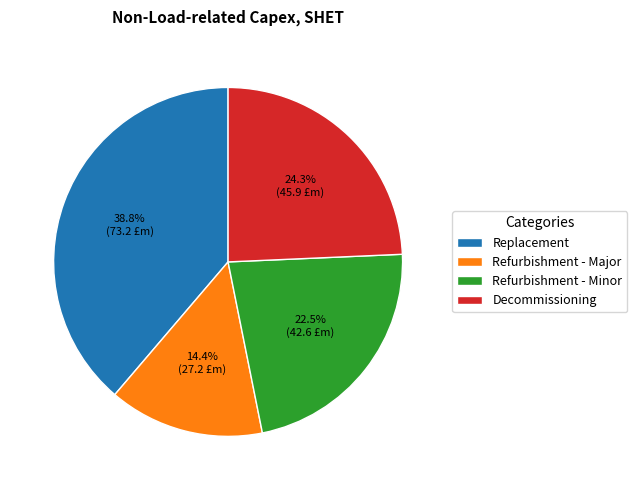

Is there any slice that represents more than half of the pie?

No